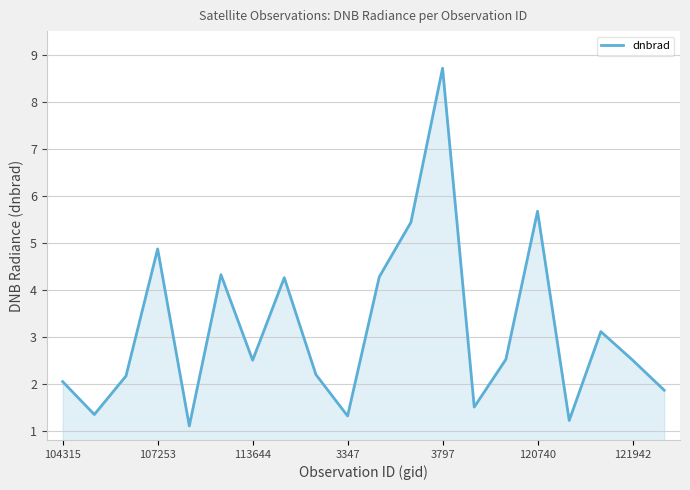

What is the average value?

3.1